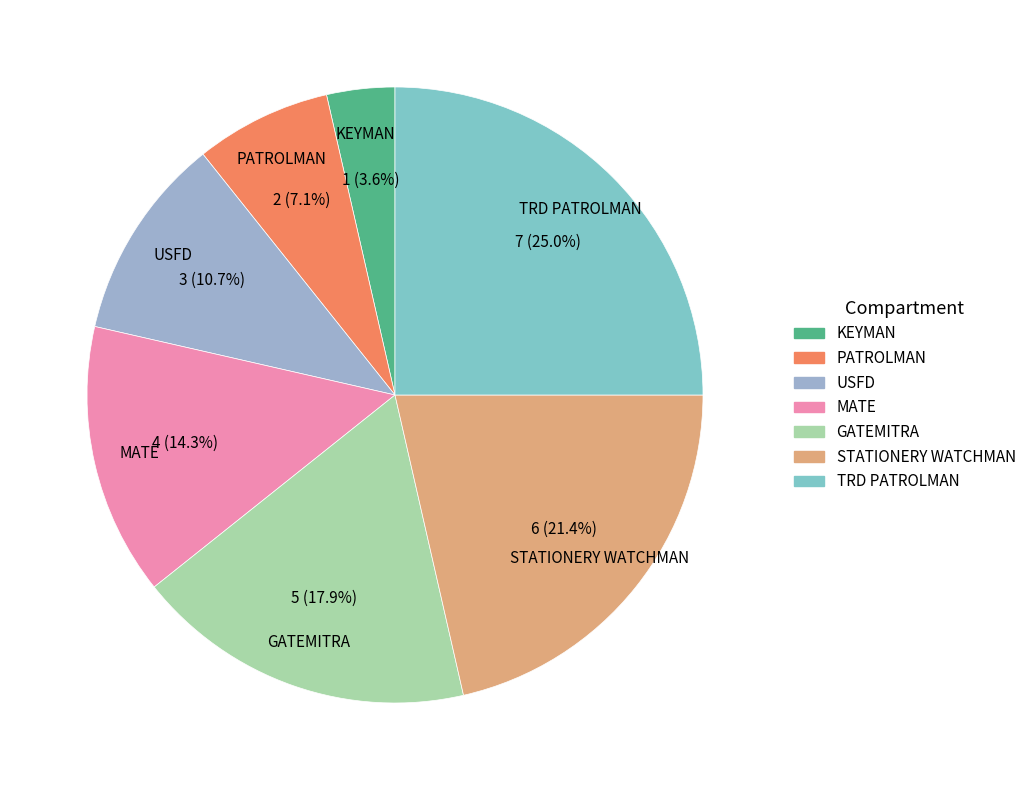

The TRD PATROLMAN slice represents 25% of the pie. True or false?

True